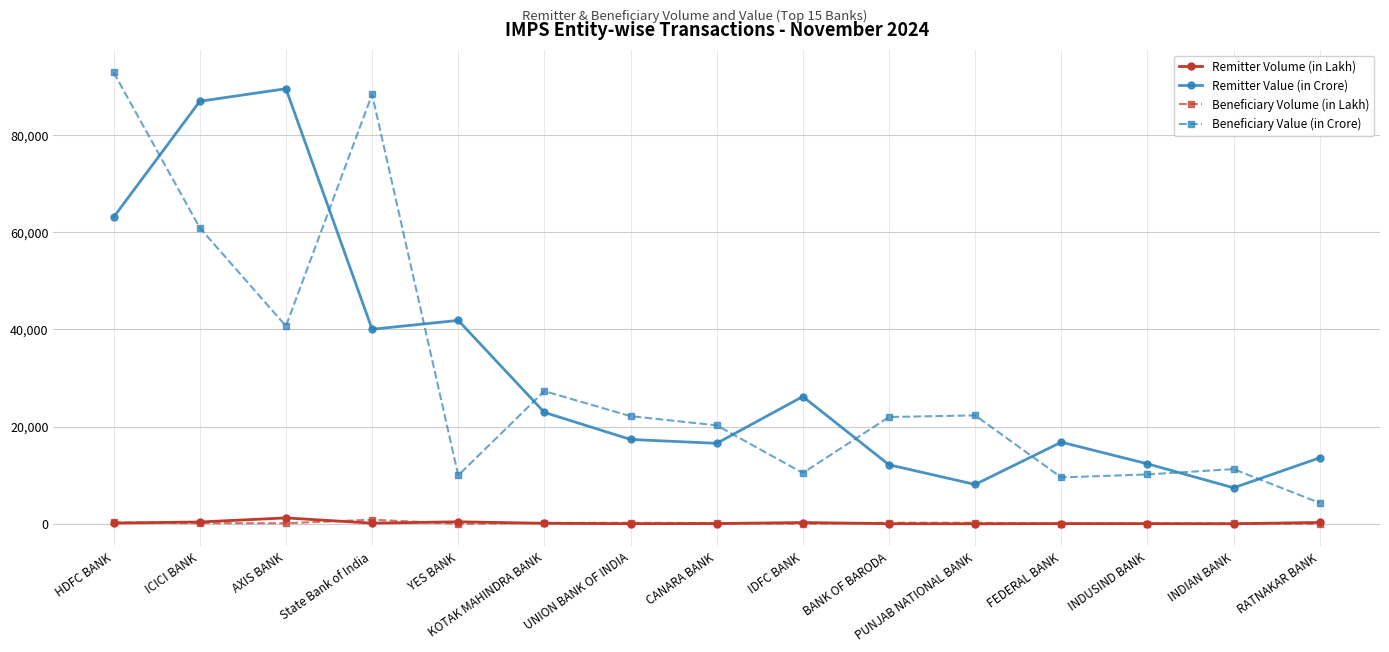

Between HDFC BANK and BANK OF BARODA, which series saw the biggest shift?

Beneficiary Value (in Crore)